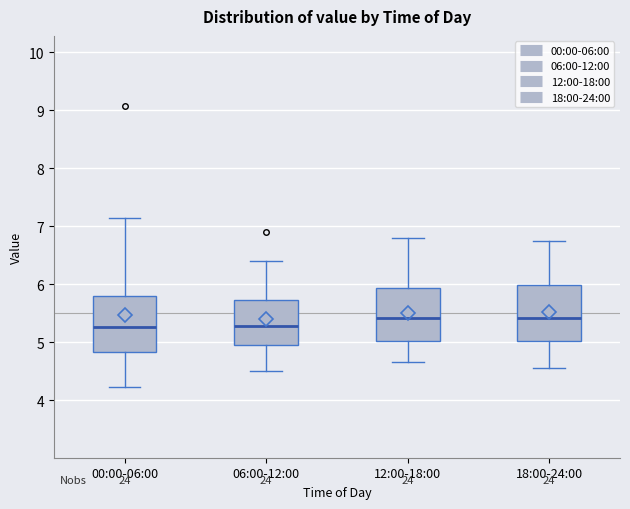

Reading left to right, read every box against the y-axis: the position of its median line, the range the box covers, and the ends of its whiskers. The values are not printed on the chart, so give them approximately, as read against the axis.

00:00-06:00: median 5.3, box 4.8 to 5.8, whiskers 4.2 to 7.2
06:00-12:00: median 5.3, box 4.9 to 5.7, whiskers 4.5 to 6.4
12:00-18:00: median 5.4, box 5.0 to 5.9, whiskers 4.7 to 6.8
18:00-24:00: median 5.4, box 5.0 to 6.0, whiskers 4.6 to 6.8